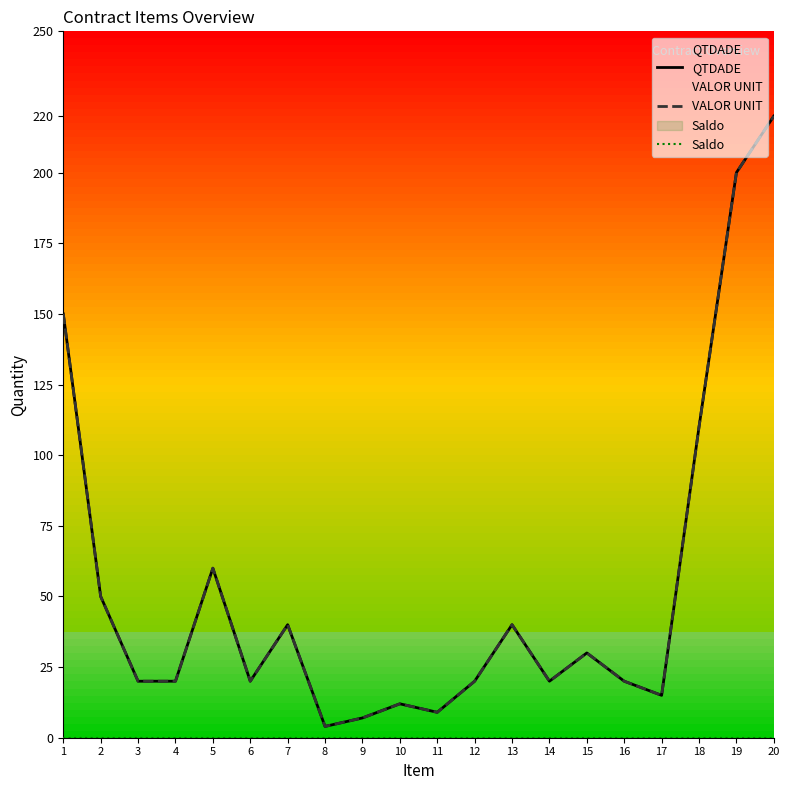

How many lines are shown in the chart?

3